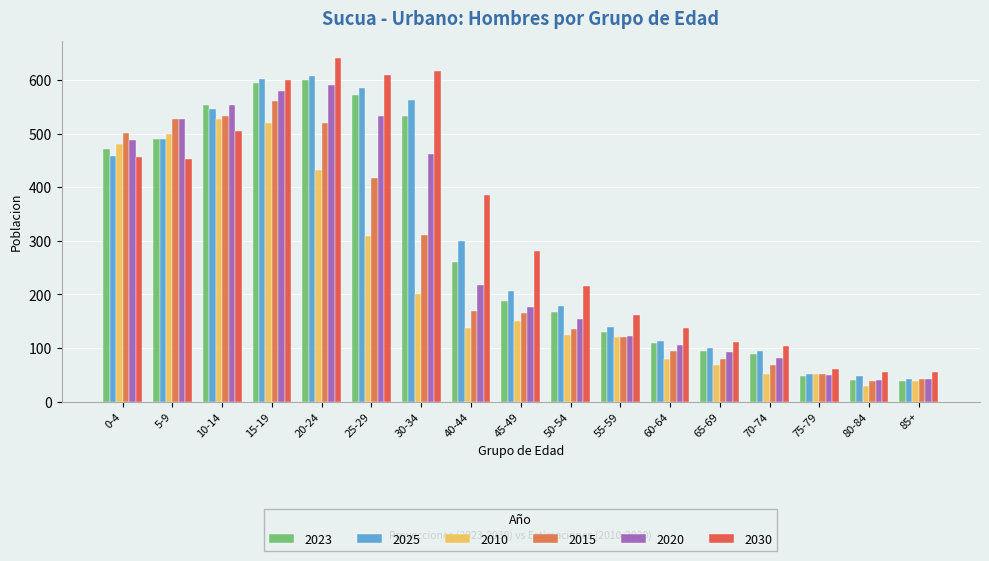

How many distinct data groups are displayed?

6